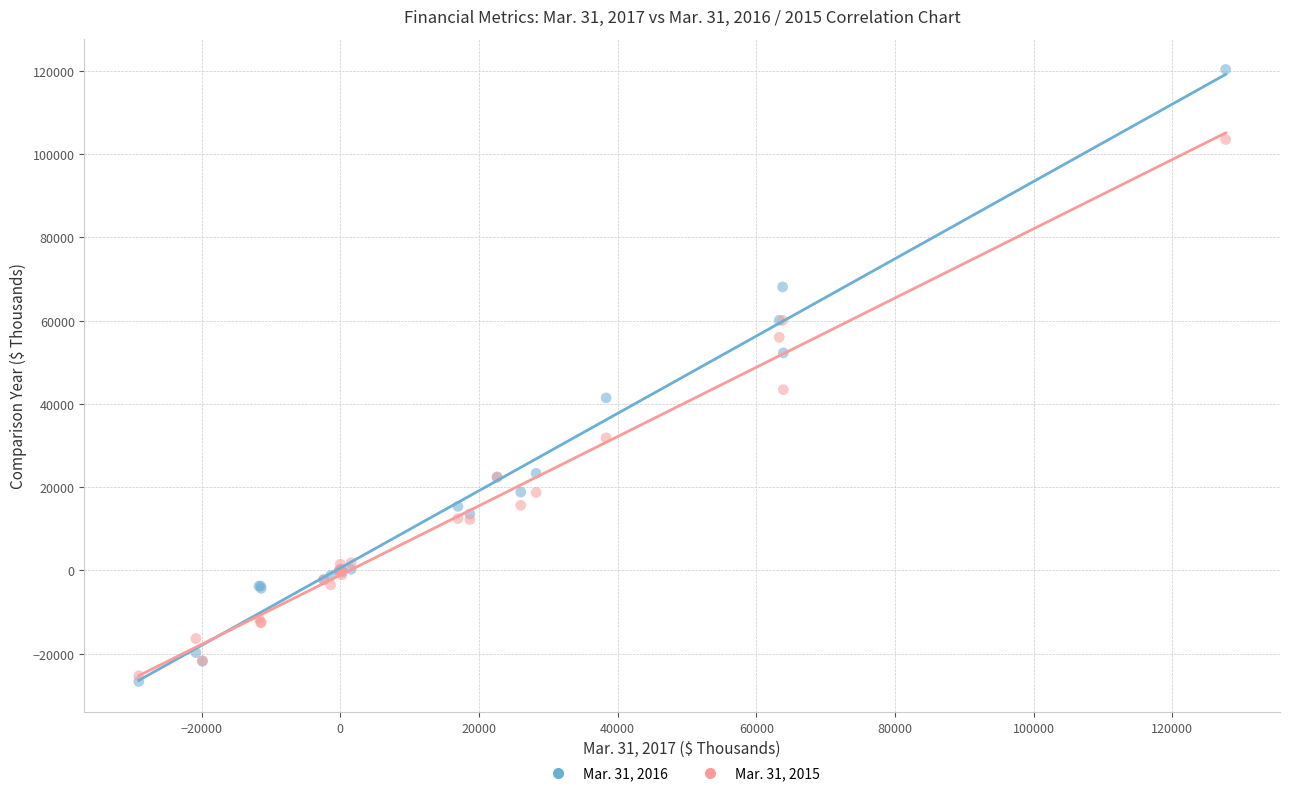

Which series reaches the minimum Y coordinate?

Mar. 31, 2016